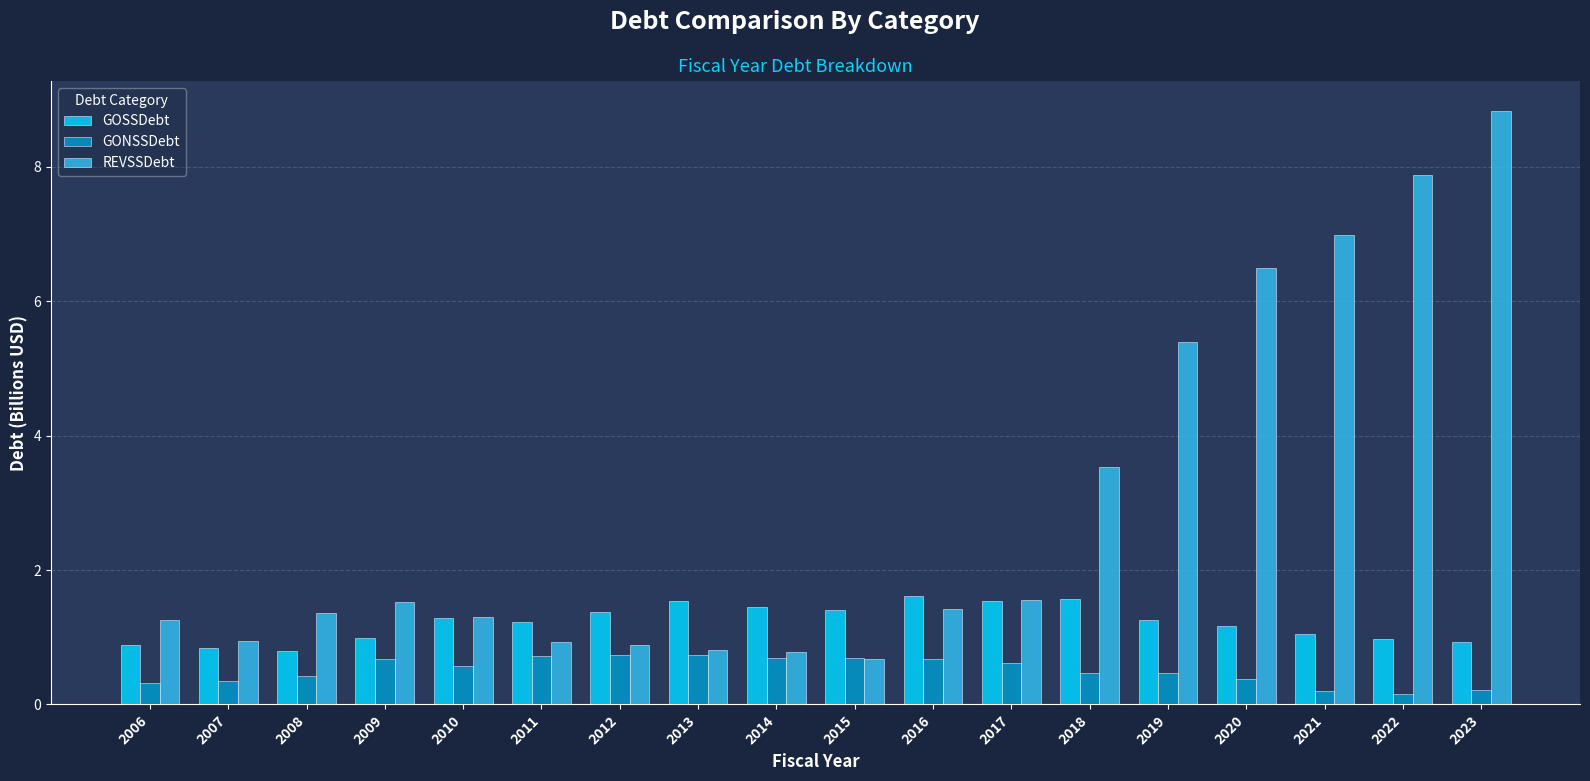

Is it true that GONSSDebt equals 0.3 at 2013?

False